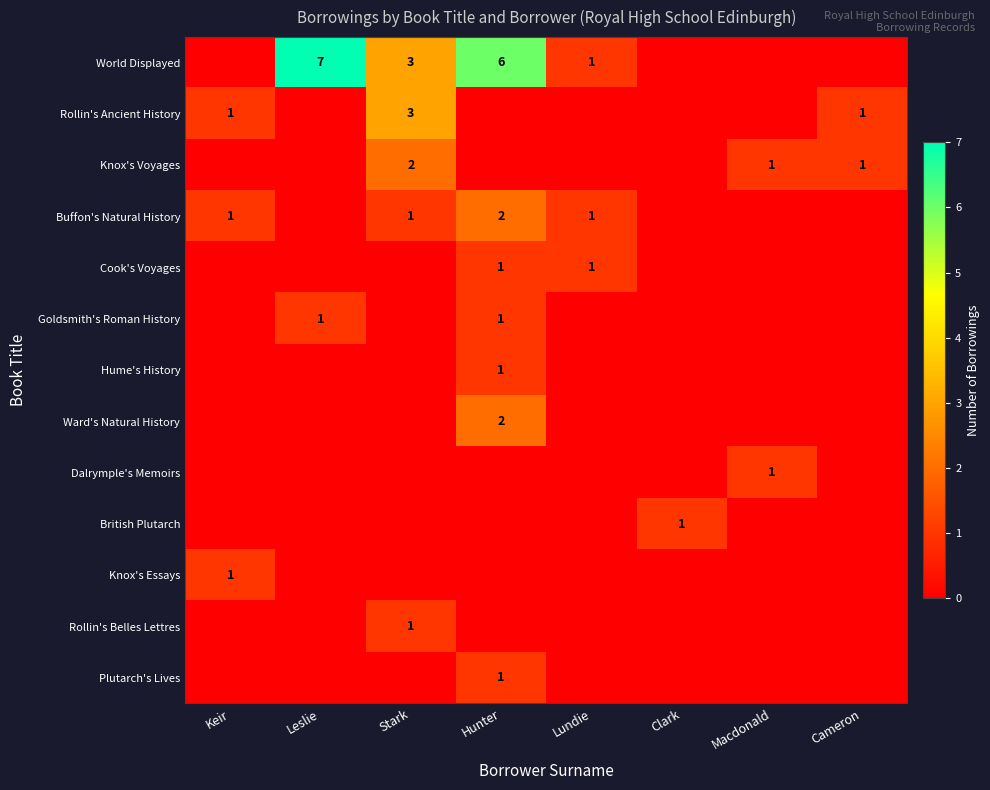

At how many categories does at least one series exceed 2?

3